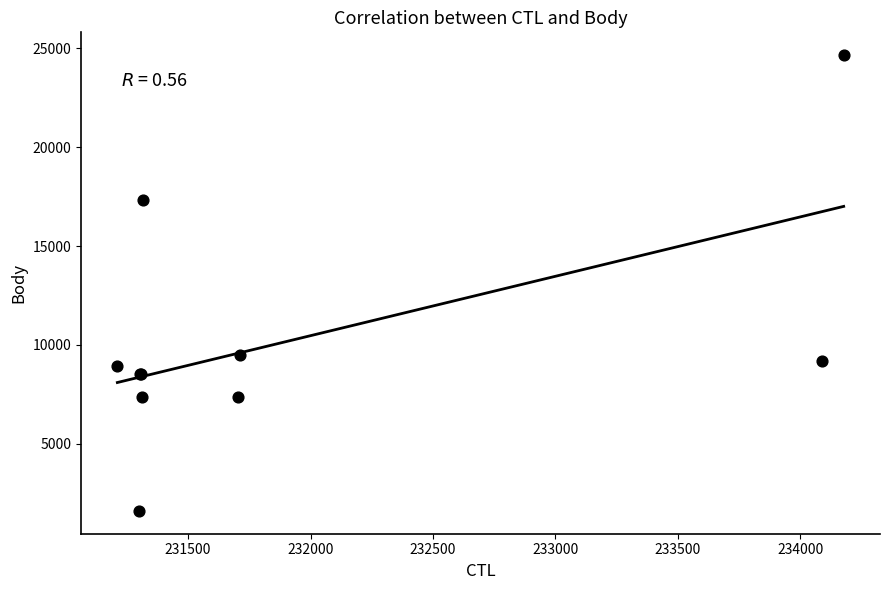

What Y value in the scatter plot is closest to 13131?

9494